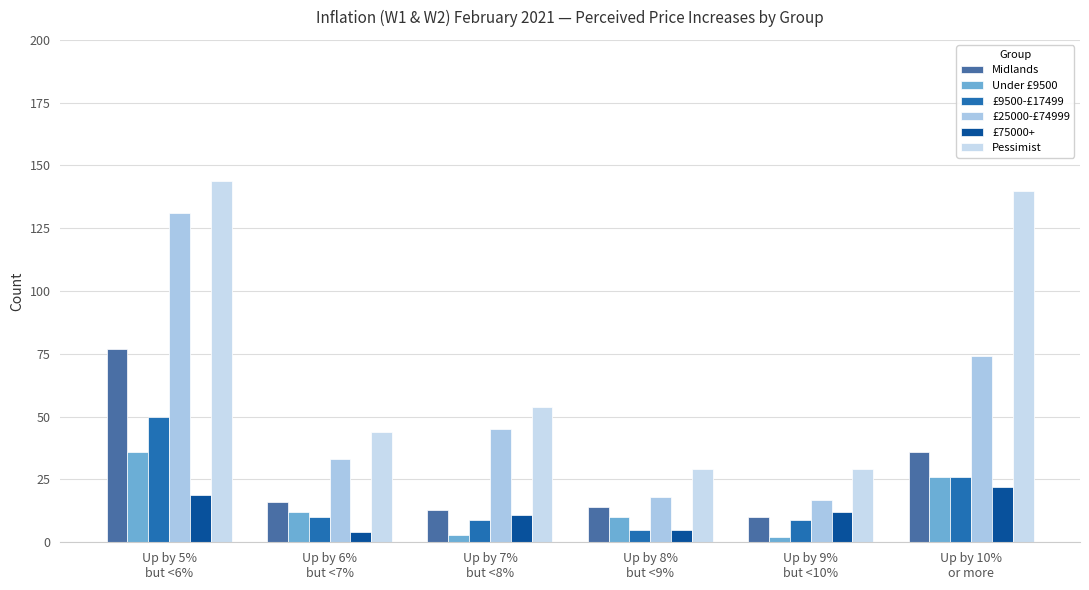

Which series changed the most between Up by 5%
but <6% and Up by 6%
but <7%?

Pessimist